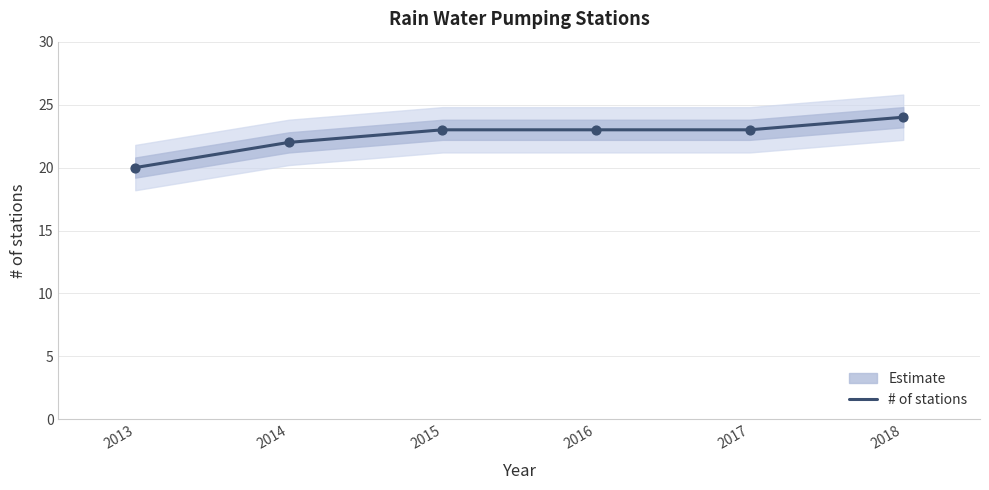

What is the change in value from 2013 to 2017?

+3